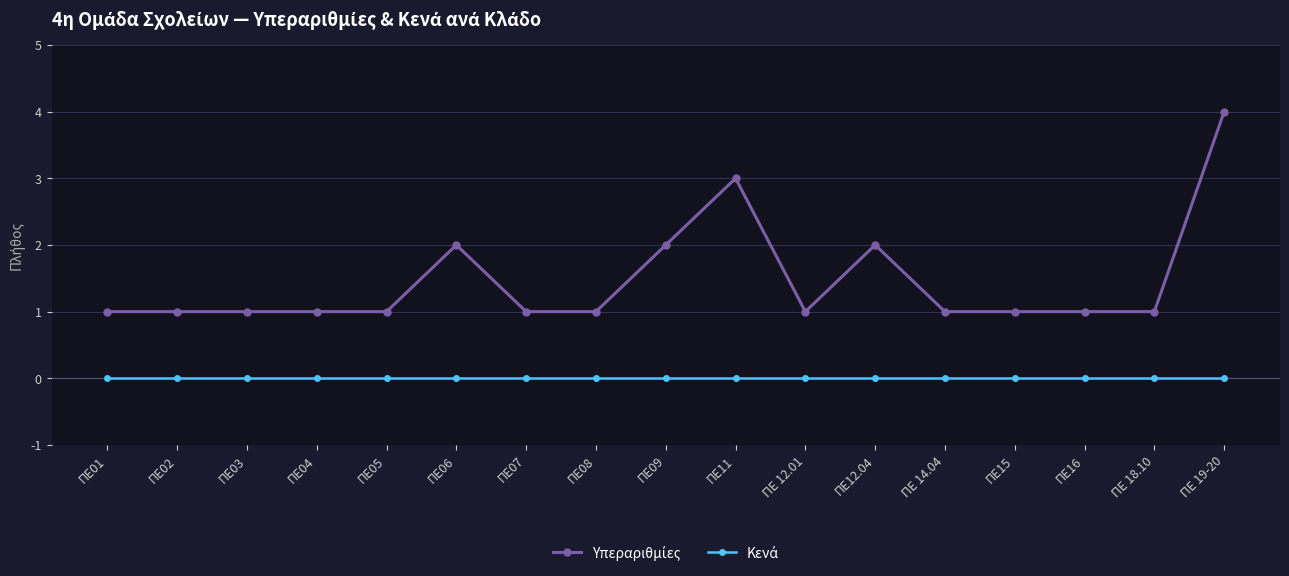

At which category is the sum across all series the highest?

ΠΕ 19-20